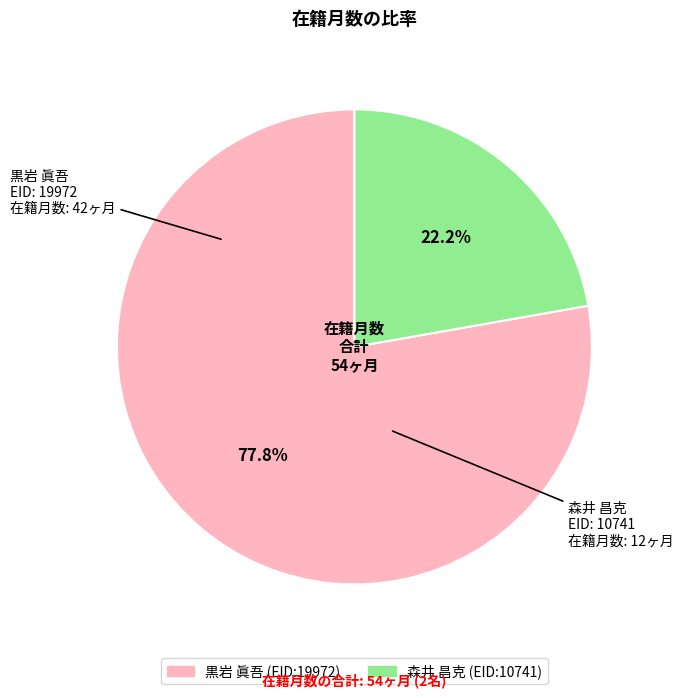

Combined, what portion of the pie is 森井 昌克 (EID:10741) and 黒岩 眞吾 (EID:19972)?

100.0%